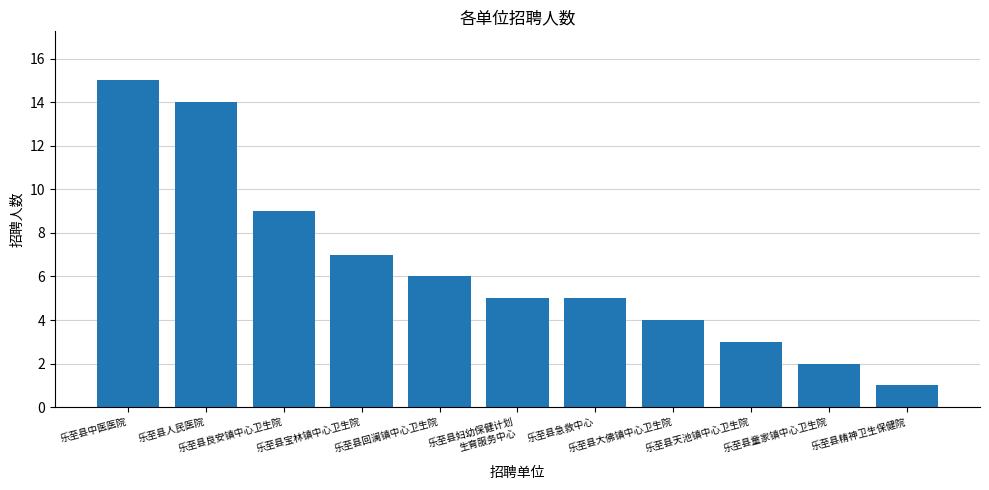

What is the maximum value shown in the chart?

15